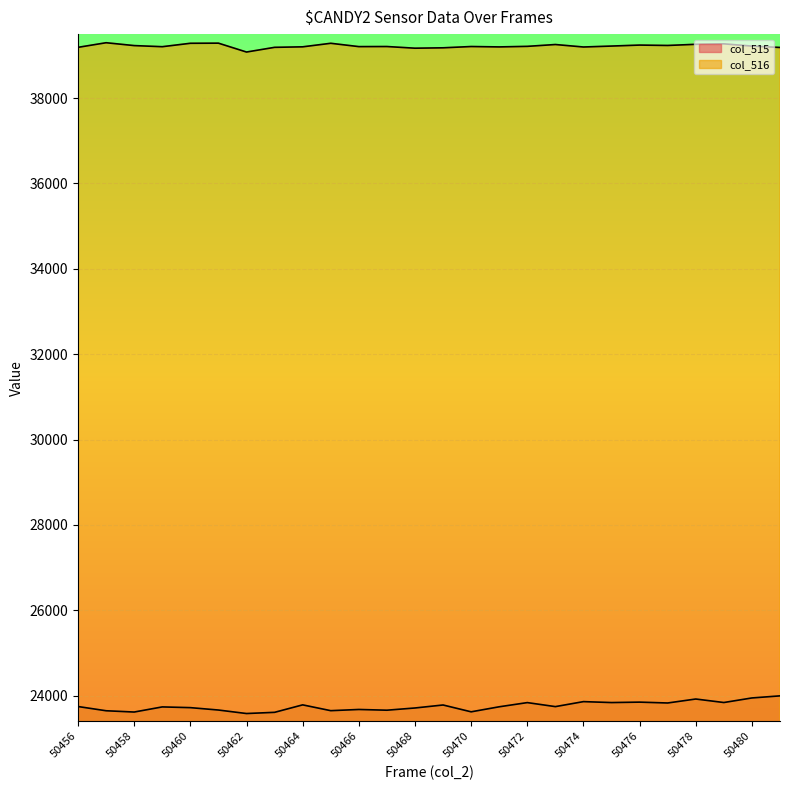

At which category does col_516 reach its first local peak?

50457